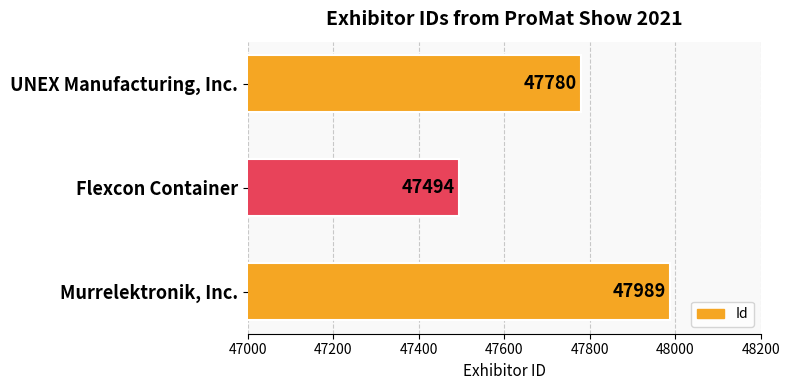

Reading bottom to top, list all the values displayed in this chart.

47989	47494	47780